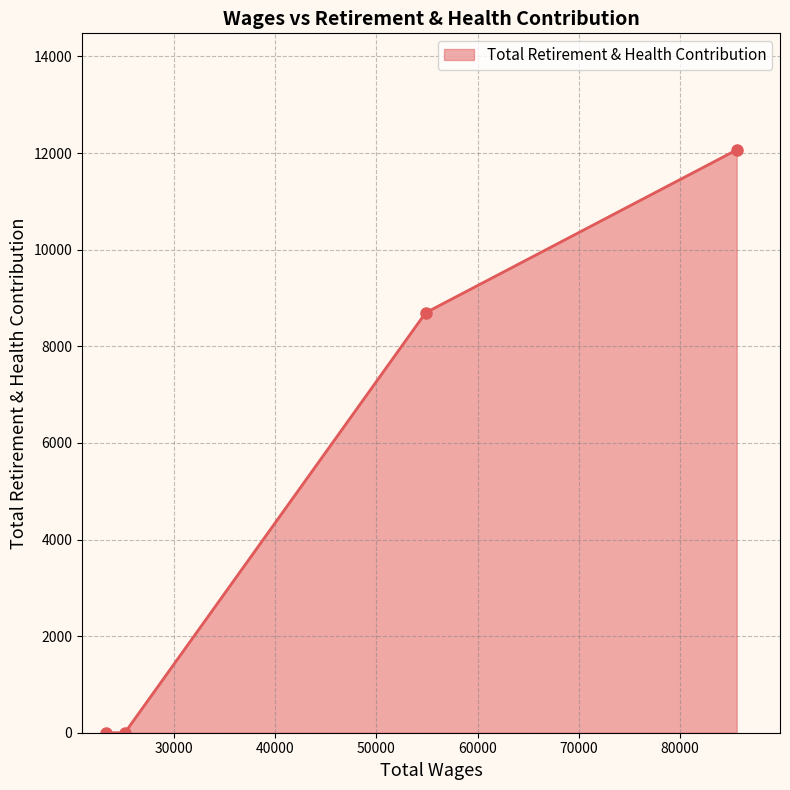

Reading left to right, what are all the values shown in this chart?

0	0	8695	12066